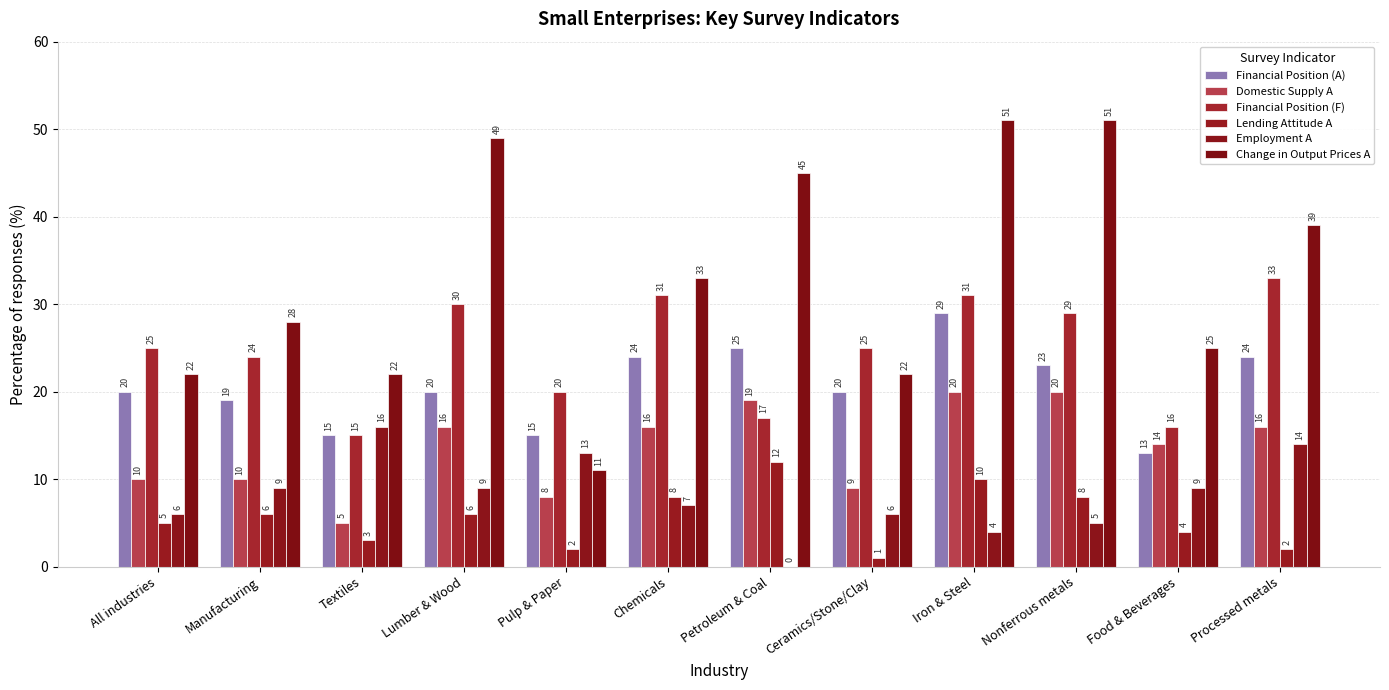

Reading left to right, list all the values displayed in this chart.

Financial Position (A): 20	19	15	20	15	24	25	20	29	23	13	24
Domestic Supply A: 10	10	5	16	8	16	19	9	20	20	14	16
Financial Position (F): 25	24	15	30	20	31	17	25	31	29	16	33
Lending Attitude A: 5	6	3	6	2	8	12	1	10	8	4	2
Employment A: 6	9	16	9	13	7	0	6	4	5	9	14
Change in Output Prices A: 22	28	22	49	11	33	45	22	51	51	25	39